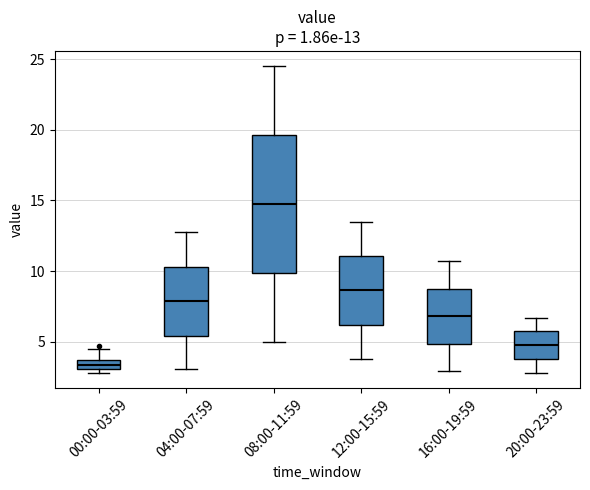

Which box has the highest median line?

08:00-11:59